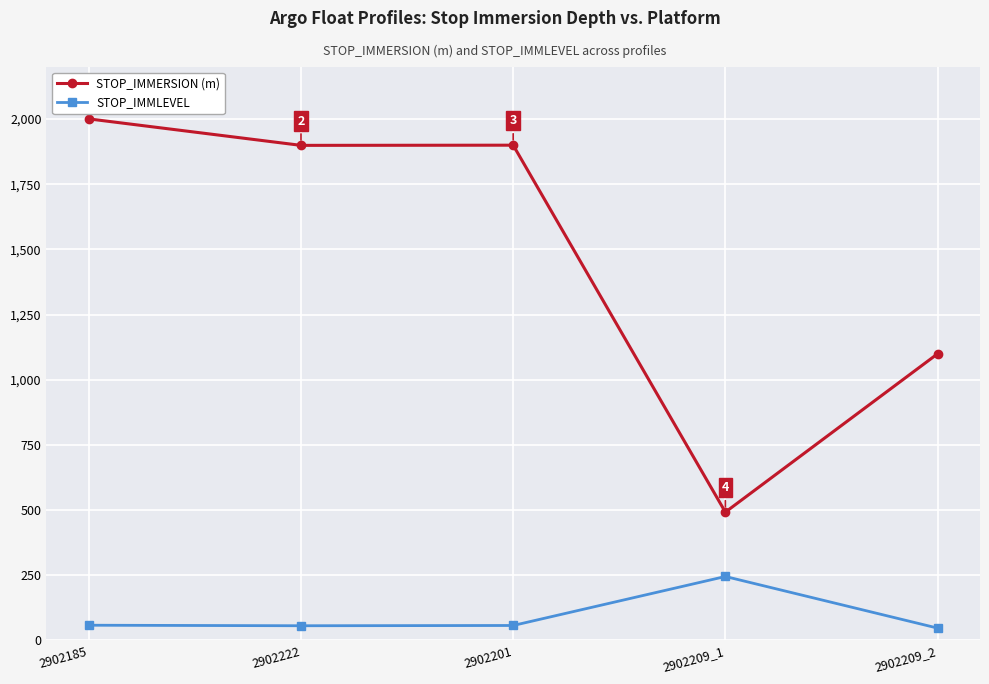

The STOP_IMMLEVEL series shows 47.0 at 2902209_2. True or false?

True